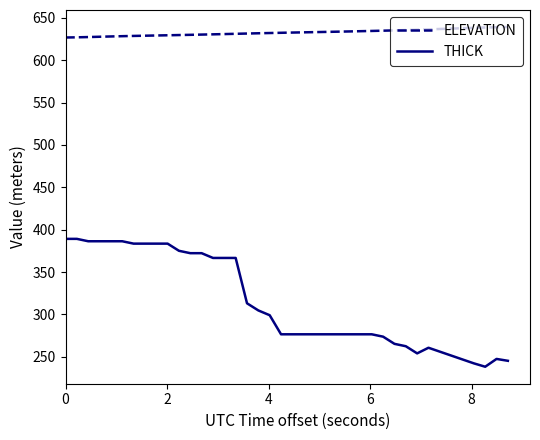

What is the difference between the maximum and minimum values in the ELEVATION series?

12.4